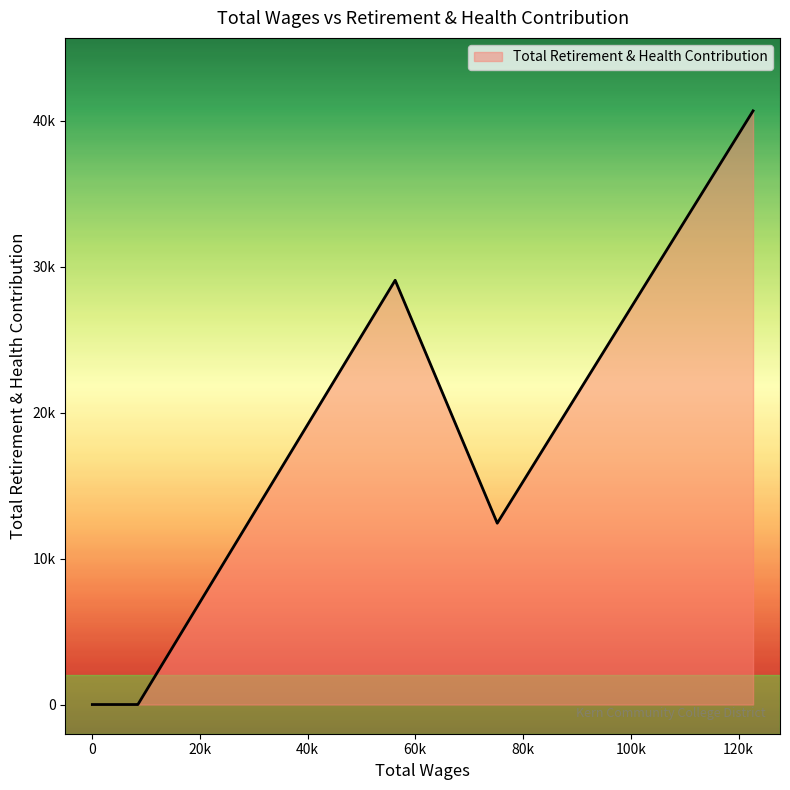

How many interior local peaks (higher than both neighbors) does the data have?

1